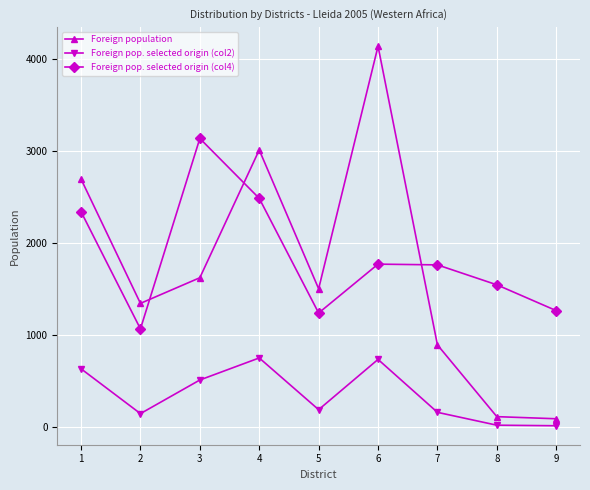

The Foreign pop. selected origin (col2) series shows 509 at 3. True or false?

True